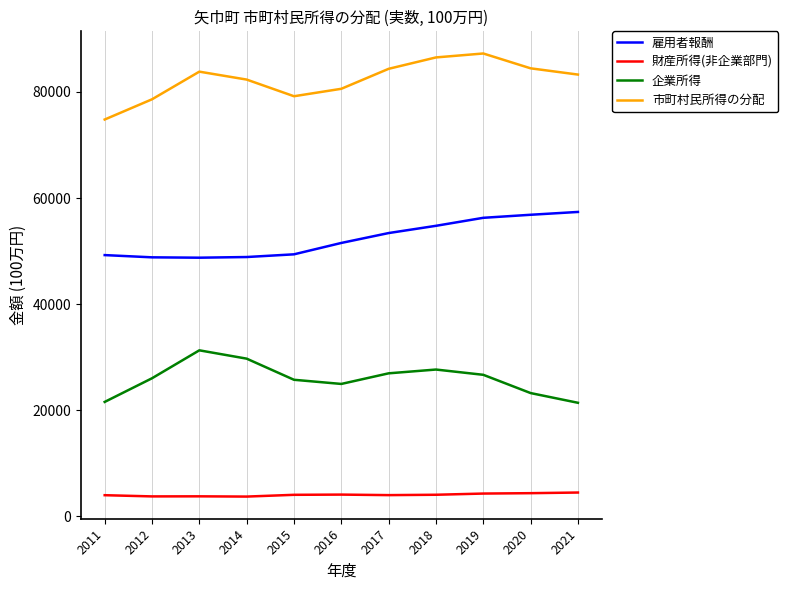

What is the difference between the 企業所得 values at 2019 and 2013?

4616